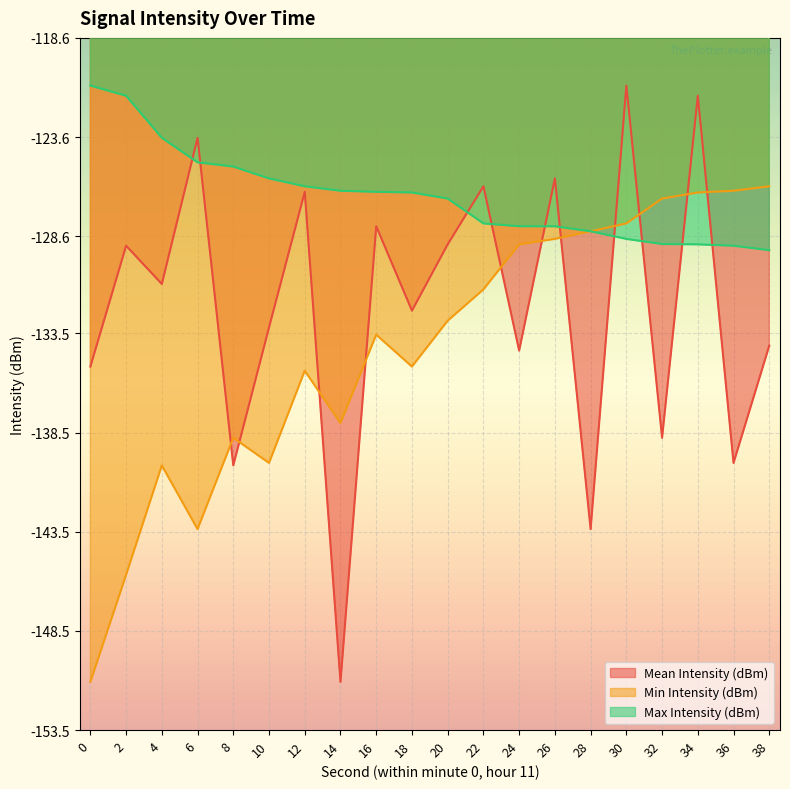

How many values in the Mean Intensity (dBm) series exceed -131?

9